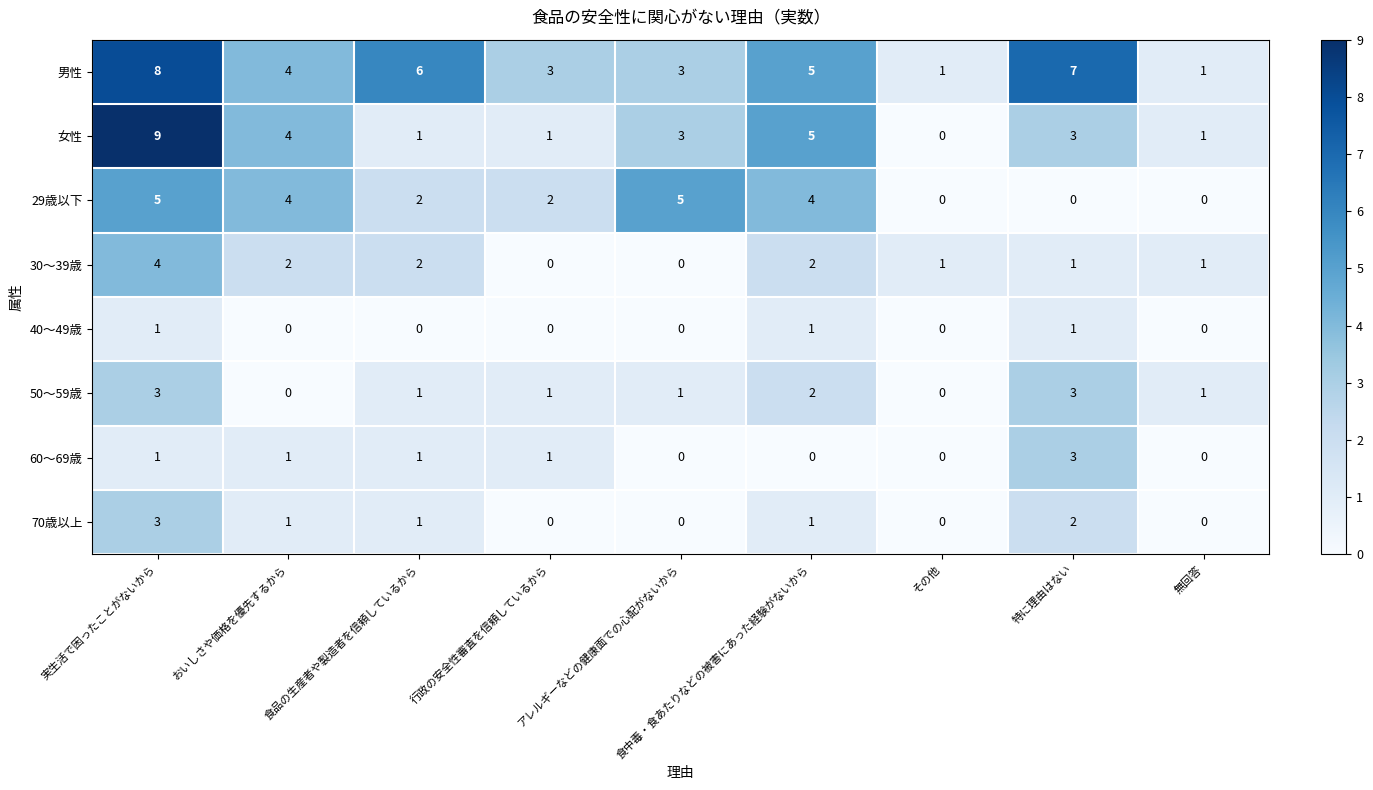

What is the sum of all 29歳以下 values?

22